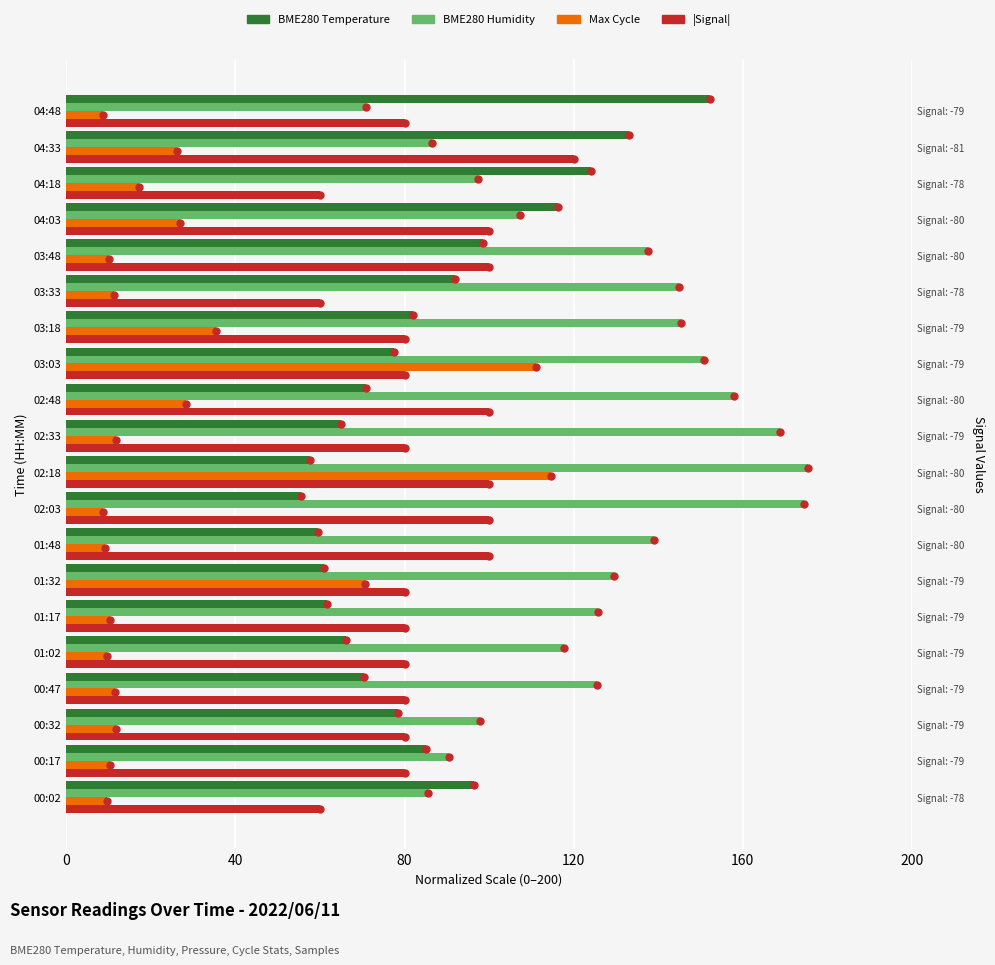

What is the greatest value displayed?

175.3